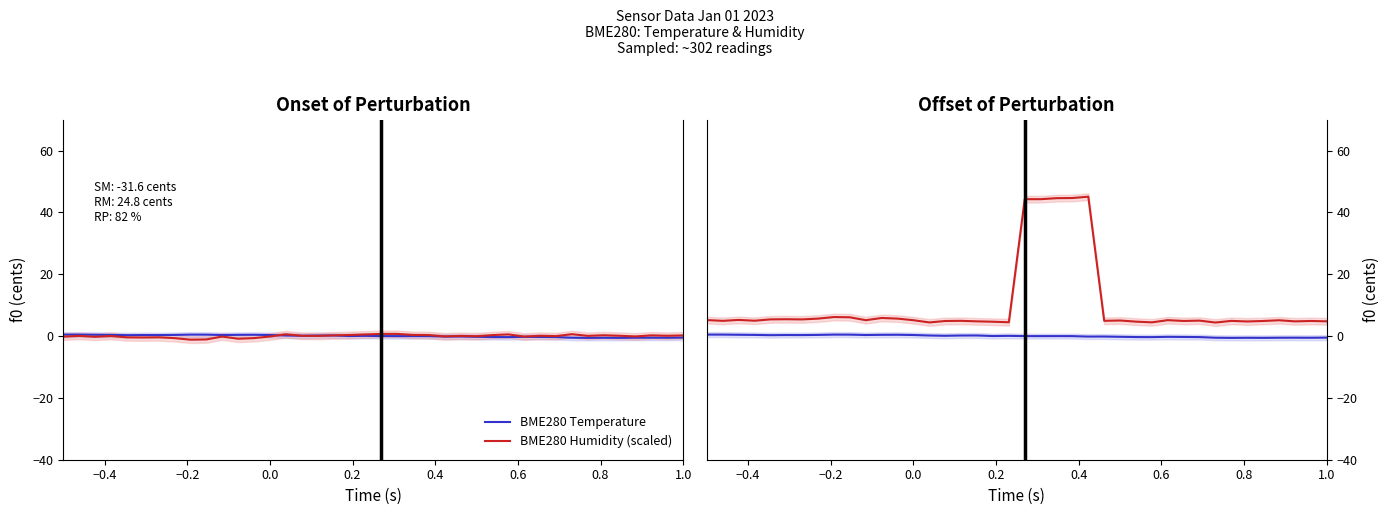

How many interior local valleys does the BME280 Humidity (scaled) series have?

13